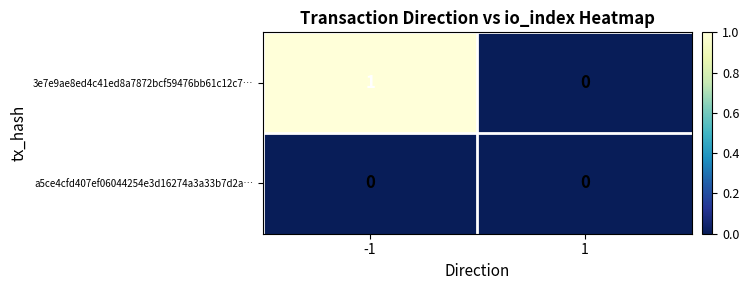

Which series changed the most between -1 and 1?

3e7e9ae8ed4c41ed8a7872bcf59476bb61c12c7…